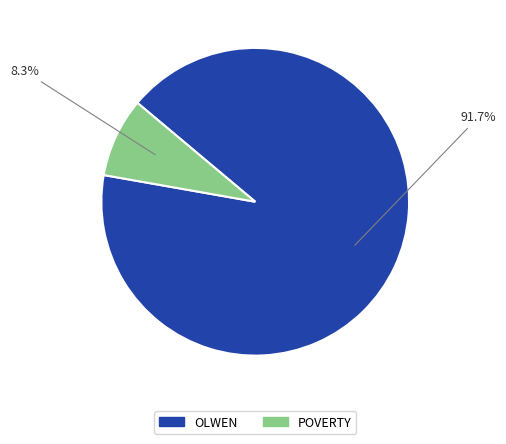

What is the largest slice in the pie chart?

OLWEN